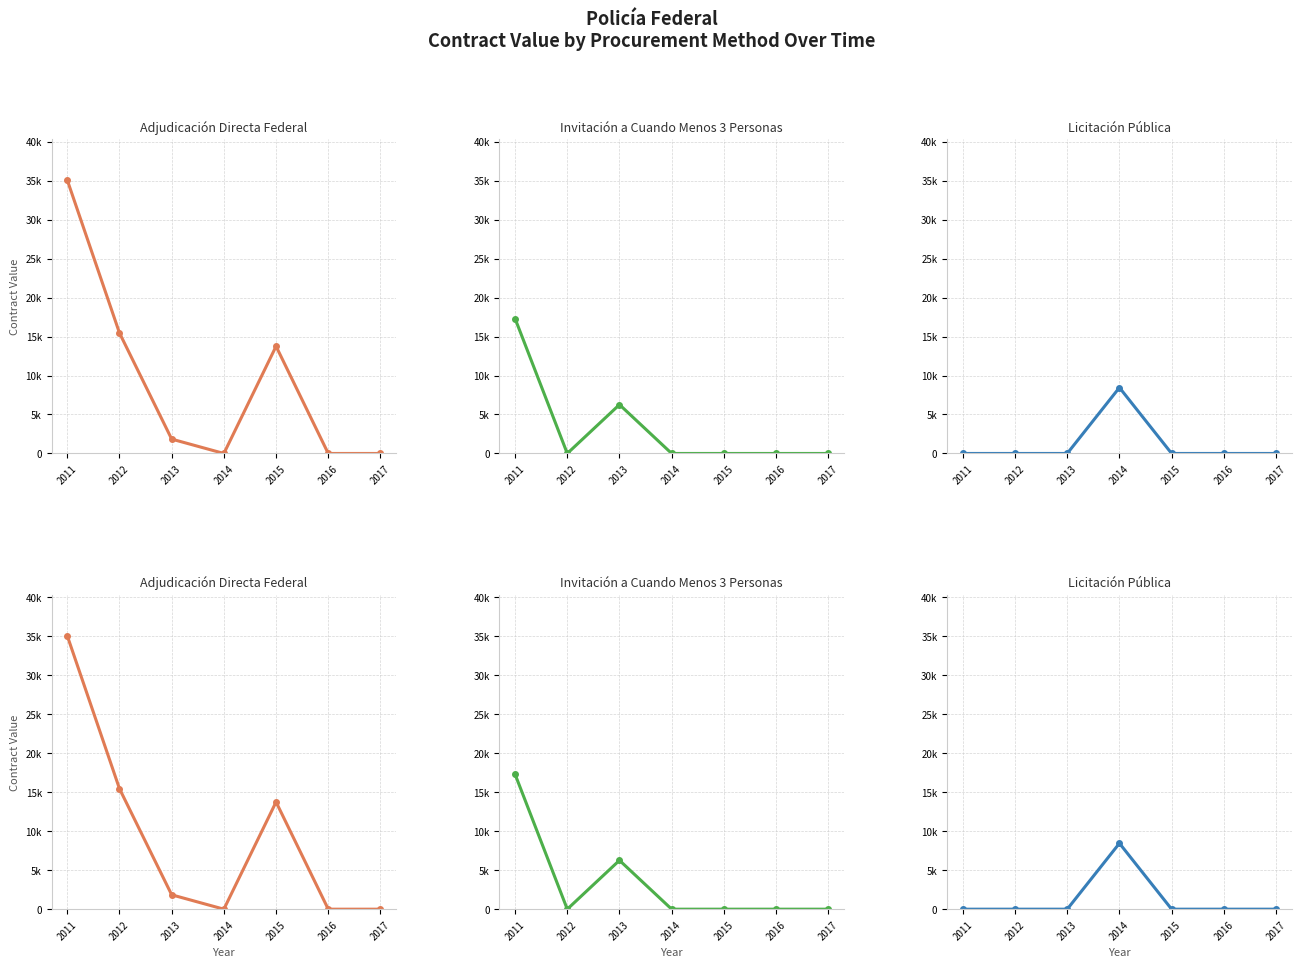

At which category does the chart reach its peak across all series?

2011